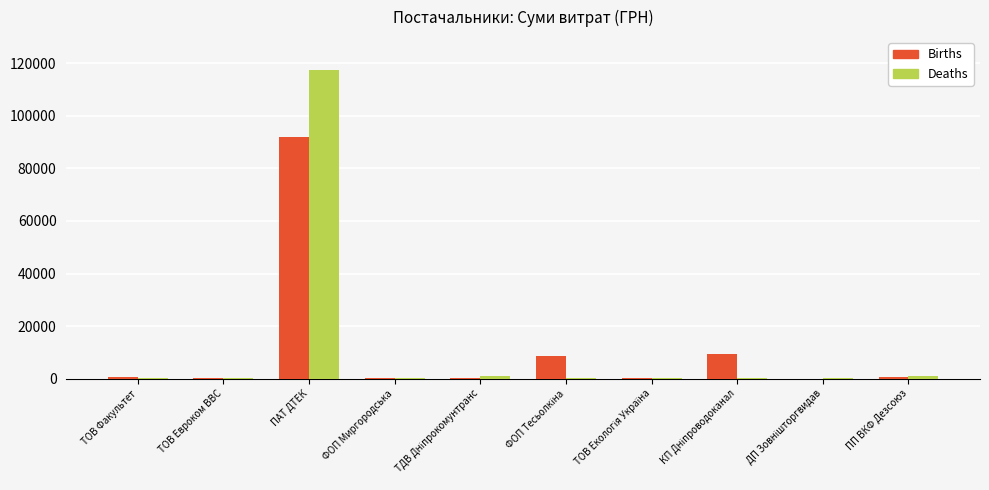

What is the maximum value for Births?

91998.9